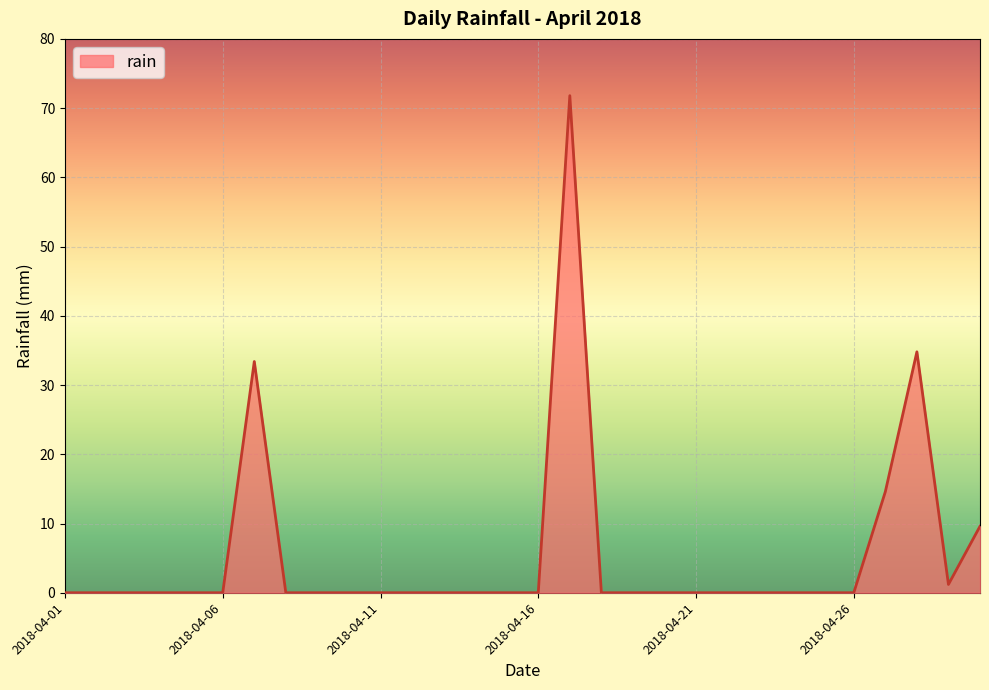

What is the maximum value shown in the chart?

71.8